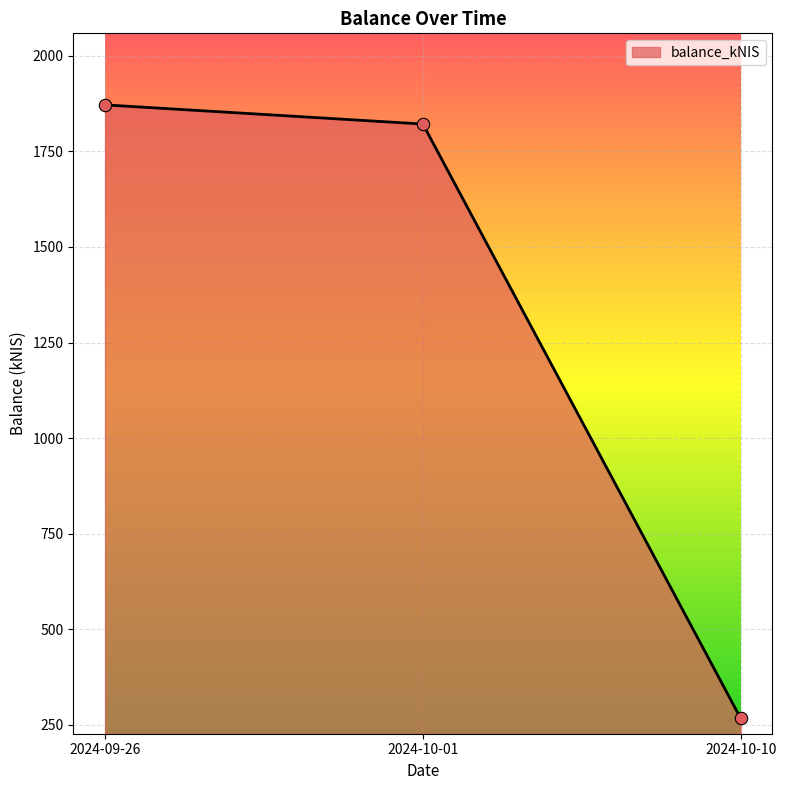

Between 2024-10-01 and 2024-09-26, which is larger?

2024-09-26